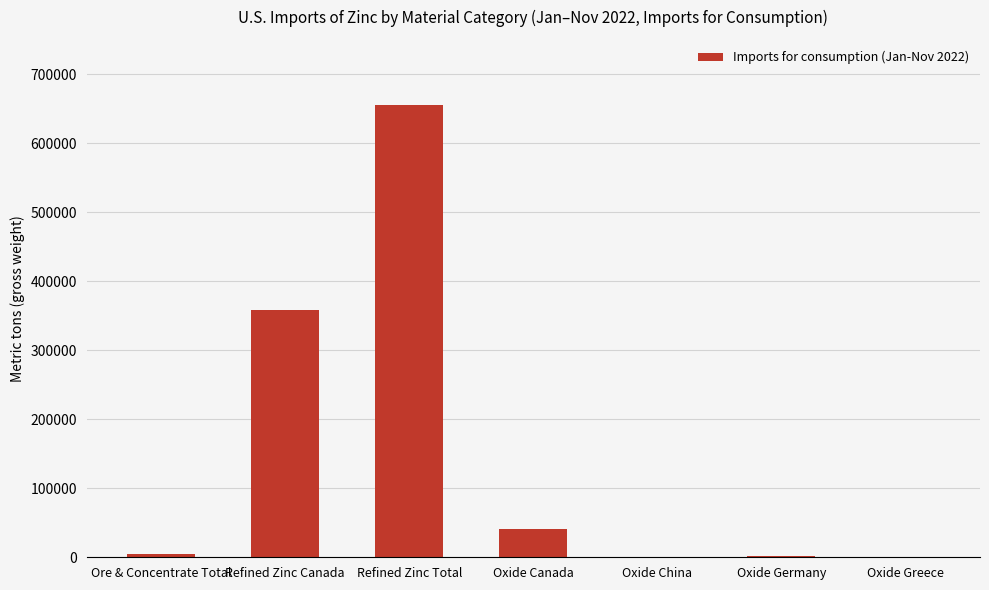

Where is the data nearest to the value 328146?

Refined Zinc Canada